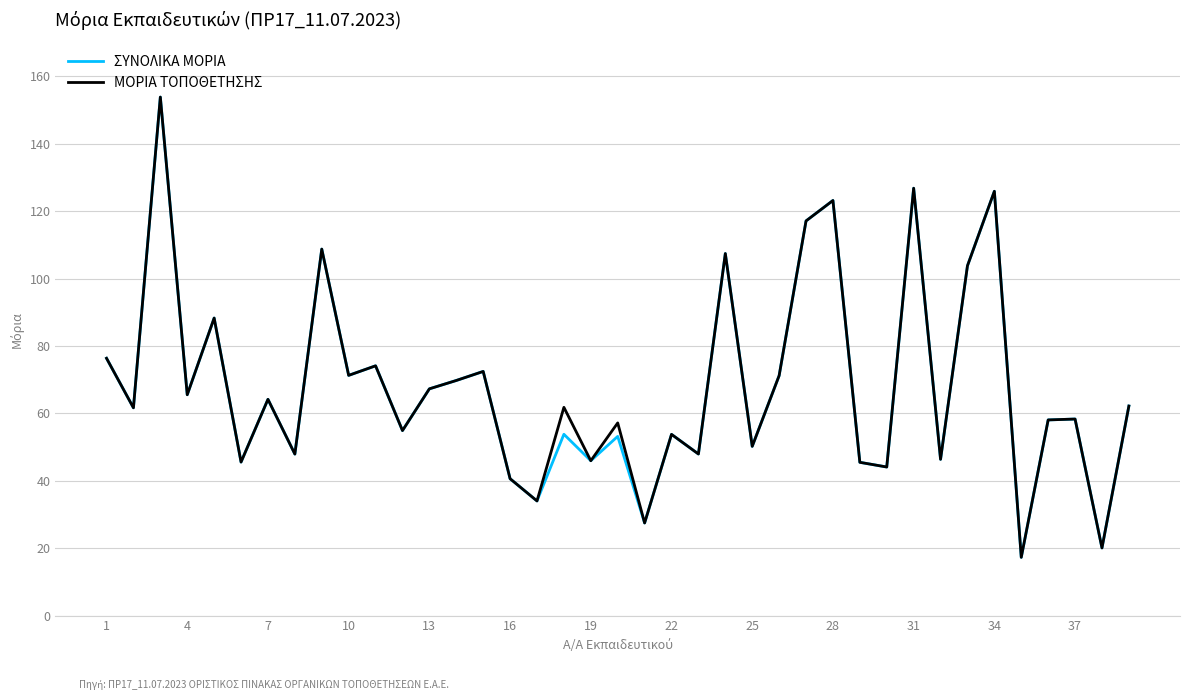

What is the sum of all ΜΟΡΙΑ ΤΟΠΟΘΕΤΗΣΗΣ values?

2667.7